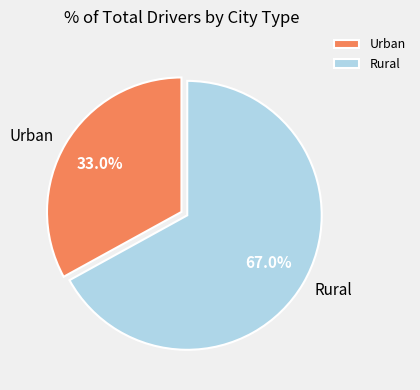

Which slice represents more than half of the pie?

Rural